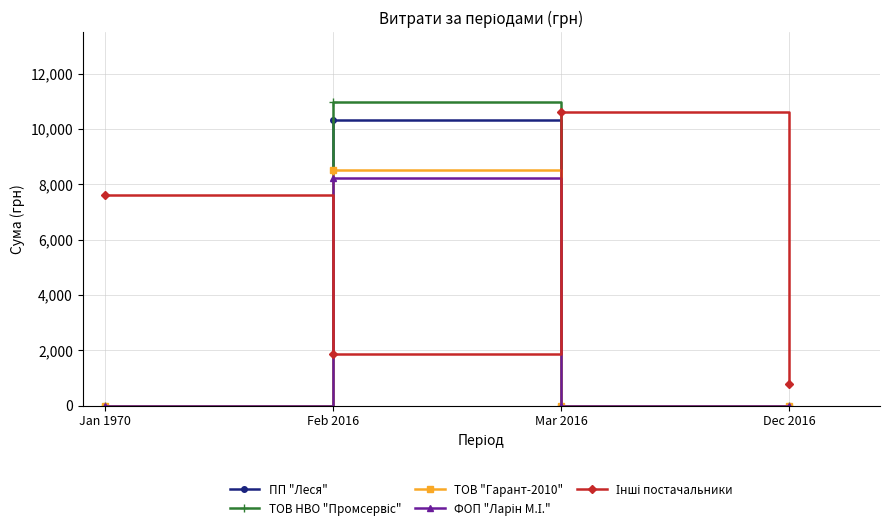

What is the value of the ТОВ "Гарант-2010" point at the 2nd from the left?

8523.6